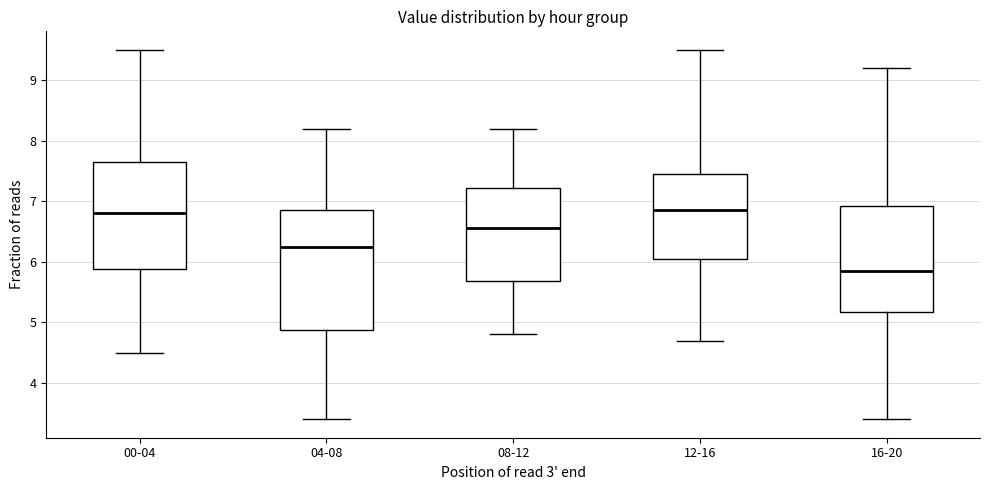

Reading left to right, read every box against the y-axis: the position of its median line, the range the box covers, and the ends of its whiskers. The values are not printed on the chart, so give them approximately, as read against the axis.

00-04: median 6.8, box 5.9 to 7.7, whiskers 4.5 to 9.5
04-08: median 6.3, box 4.9 to 6.9, whiskers 3.4 to 8.2
08-12: median 6.6, box 5.7 to 7.2, whiskers 4.8 to 8.2
12-16: median 6.9, box 6.1 to 7.5, whiskers 4.7 to 9.5
16-20: median 5.9, box 5.2 to 6.9, whiskers 3.4 to 9.2